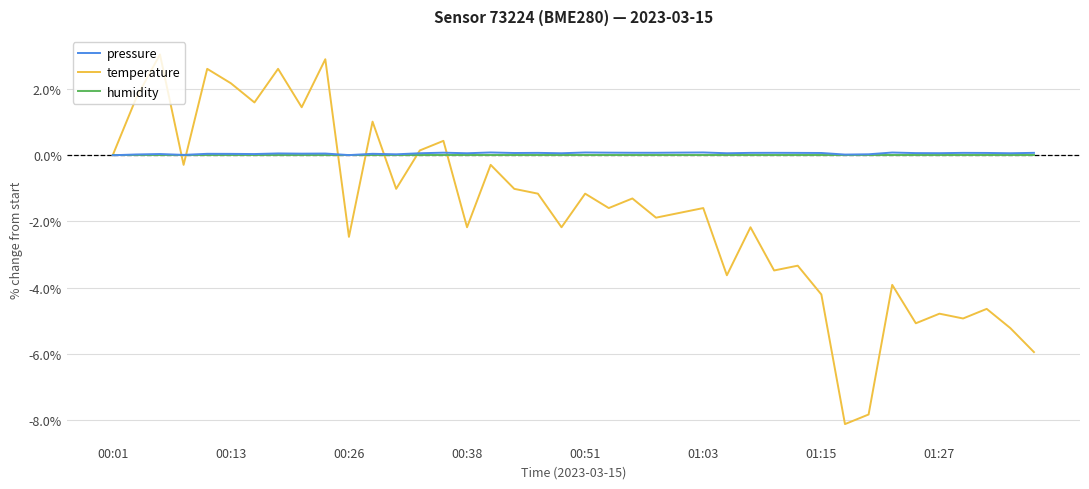

What is the minimum value shown in the chart?

-8.1